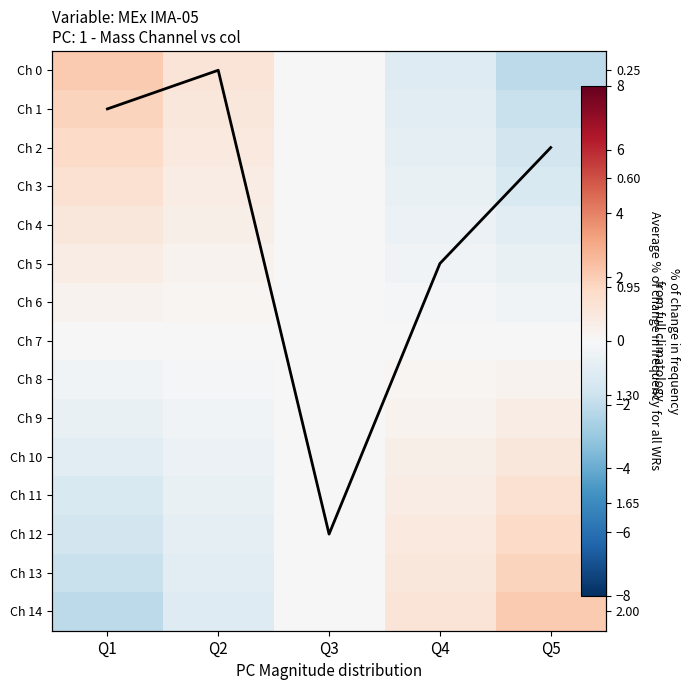

The Ch 0 series shows 1.1 at Q2. True or false?

True